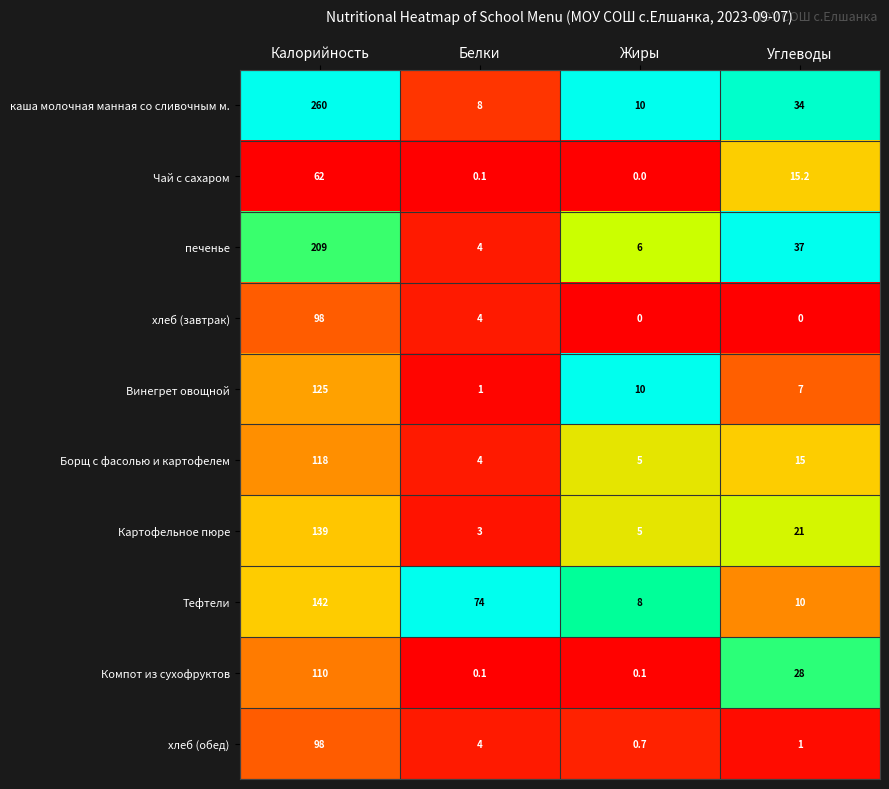

Rank the categories by хлеб (обед) value from lowest to highest.

Жиры, Углеводы, Белки, Калорийность